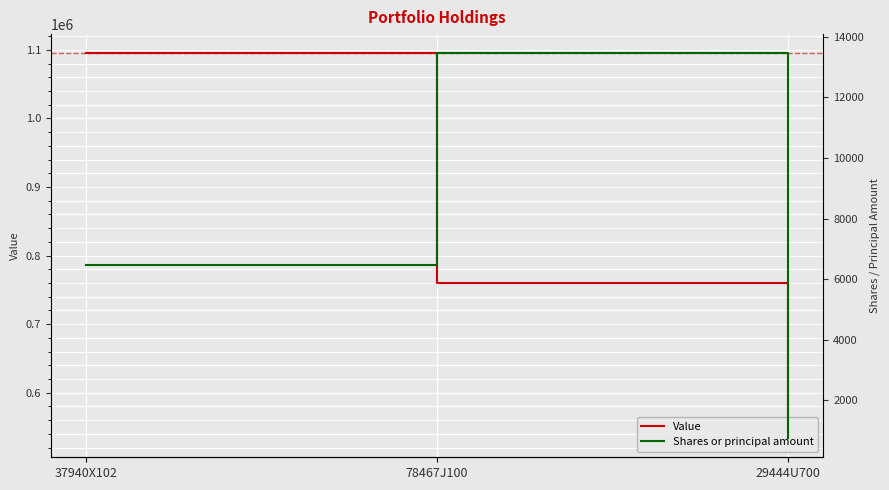

What is the label of the 3rd point from the right?

37940X102